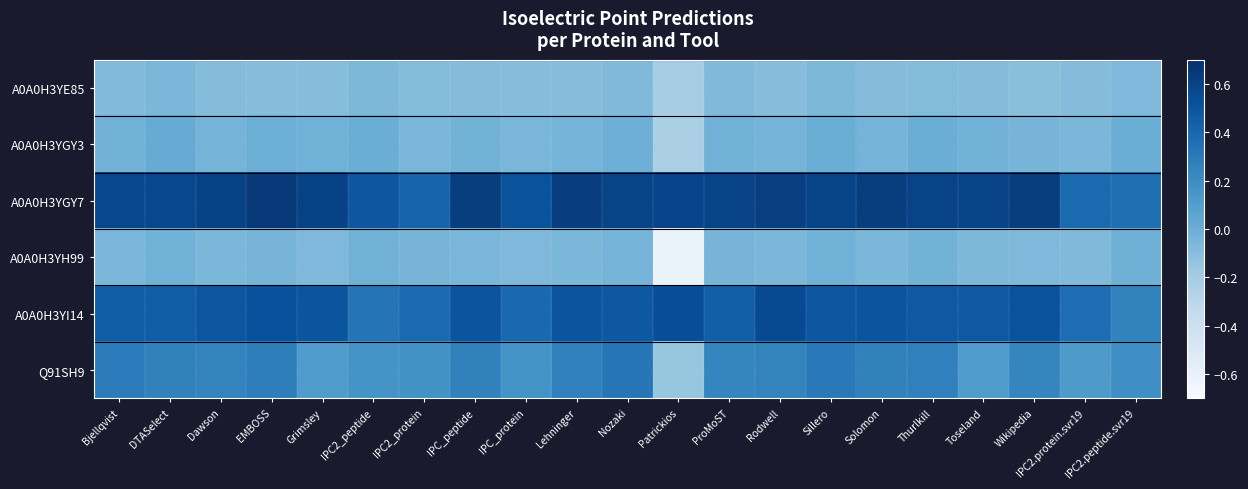

List the series in order of their peak value, lowest first.

A0A0H3YE85, A0A0H3YH99, A0A0H3YGY3, Q91SH9, A0A0H3YI14, A0A0H3YGY7